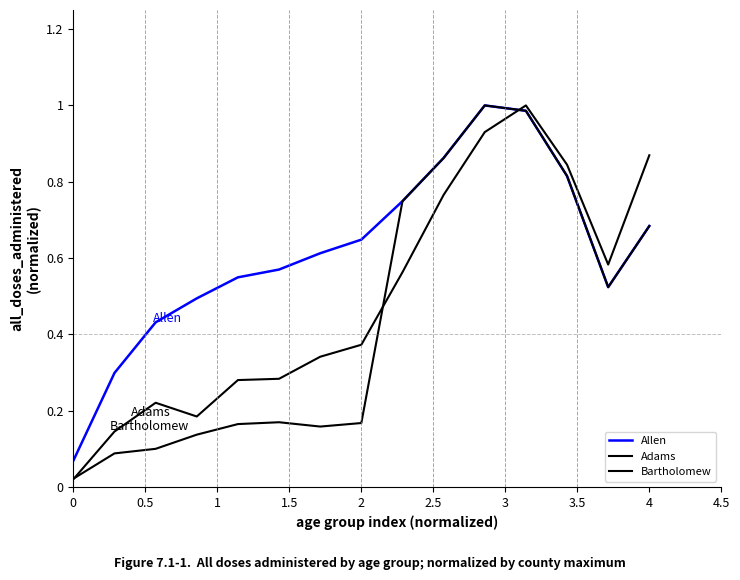

How many lines are shown in the chart?

3